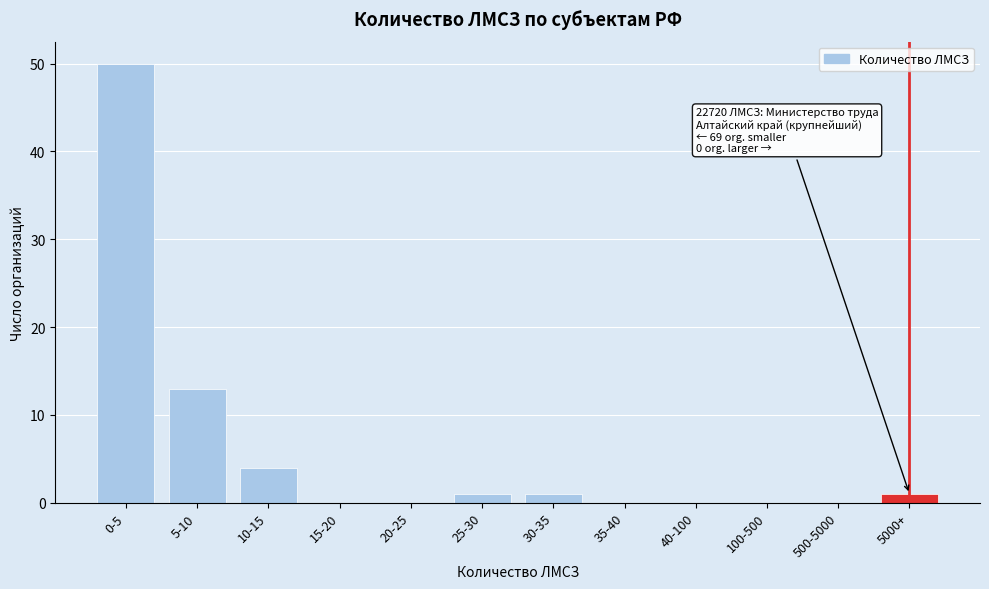

Reading right to left, what are all the values shown in this chart?

5000+=1	500-5000=0	100-500=0	40-100=0	35-40=0	30-35=1	25-30=1	20-25=0	15-20=0	10-15=4	5-10=13	0-5=50